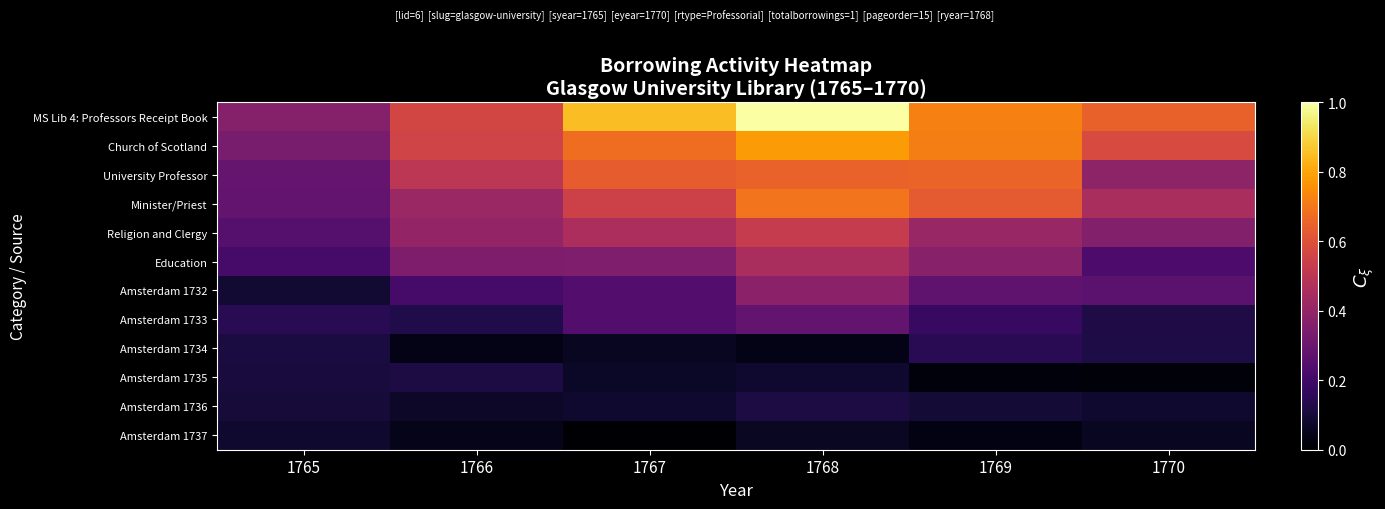

Reading right to left, what are all the values shown in this chart?

MS Lib 4: Professors Receipt Book: 1770=0.6	1769=0.7	1768=1.0	1767=0.8	1766=0.6	1765=0.4
Church of Scotland: 1770=0.6	1769=0.7	1768=0.8	1767=0.7	1766=0.6	1765=0.3
University Professor: 1770=0.4	1769=0.7	1768=0.7	1767=0.6	1766=0.5	1765=0.3
Minister/Priest: 1770=0.5	1769=0.6	1768=0.7	1767=0.6	1766=0.4	1765=0.3
Religion and Clergy: 1770=0.4	1769=0.4	1768=0.5	1767=0.5	1766=0.4	1765=0.2
Education: 1770=0.2	1769=0.4	1768=0.5	1767=0.3	1766=0.3	1765=0.2
Amsterdam 1732: 1770=0.3	1769=0.3	1768=0.4	1767=0.2	1766=0.2	1765=0.1
Amsterdam 1733: 1770=0.1	1769=0.2	1768=0.3	1767=0.2	1766=0.1	1765=0.1
Amsterdam 1734: 1770=0.1	1769=0.1	1768=0.0	1767=0.1	1766=0.0	1765=0.1
Amsterdam 1735: 1770=0.0	1769=0.0	1768=0.1	1767=0.1	1766=0.1	1765=0.1
Amsterdam 1736: 1770=0.1	1769=0.1	1768=0.1	1767=0.1	1766=0.1	1765=0.1
Amsterdam 1737: 1770=0.1	1769=0.0	1768=0.1	1767=0.0	1766=0.0	1765=0.1